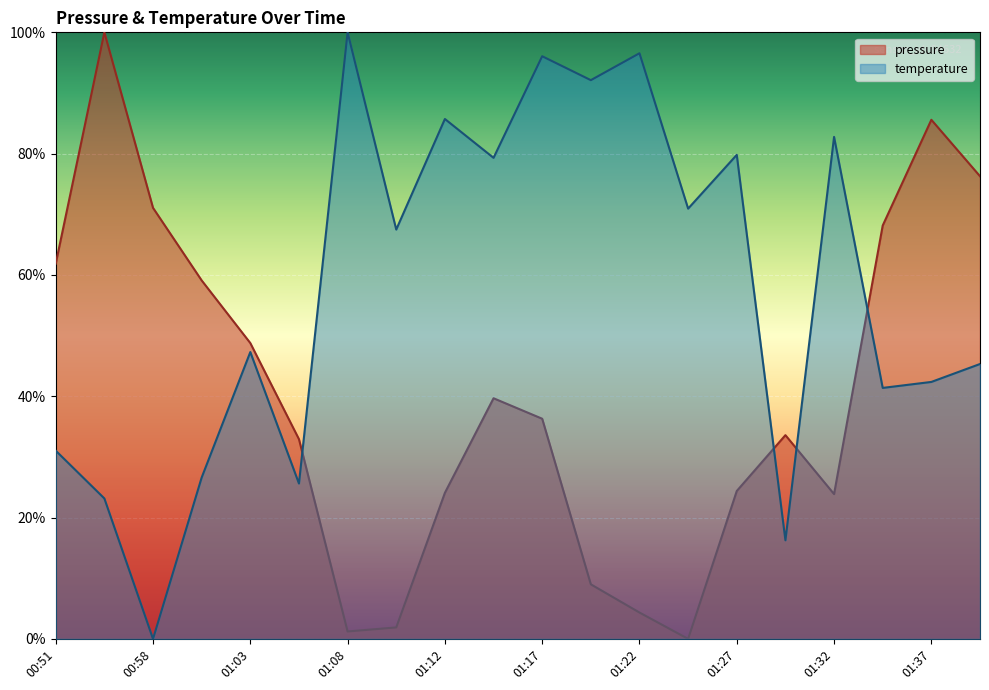

Rank the series by their average value, from highest to lowest.

temperature, pressure